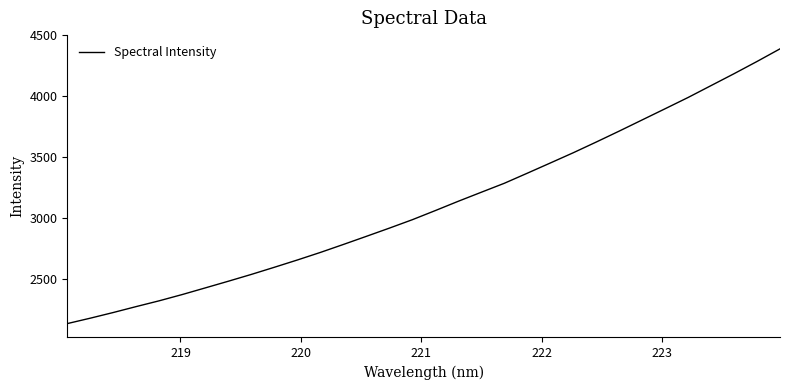

What is the maximum value shown in the chart?

4388.9